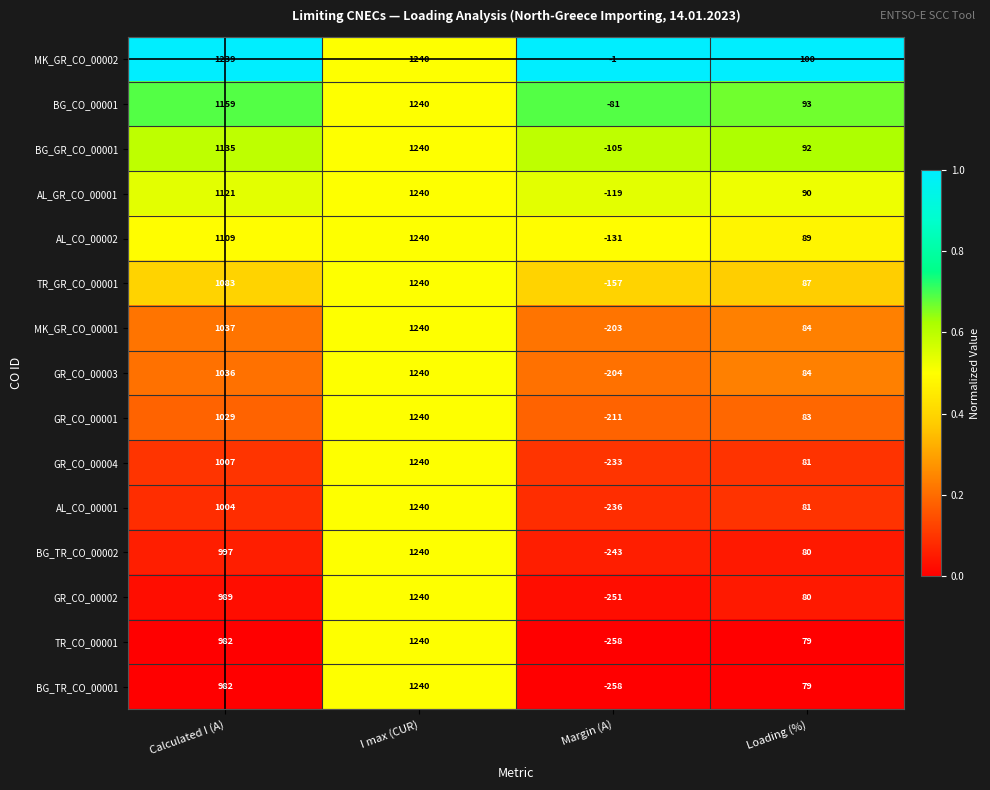

List the labels in order of BG_TR_CO_00001 value, smallest first.

Margin (A), Loading (%), Calculated I (A), I max (CUR)